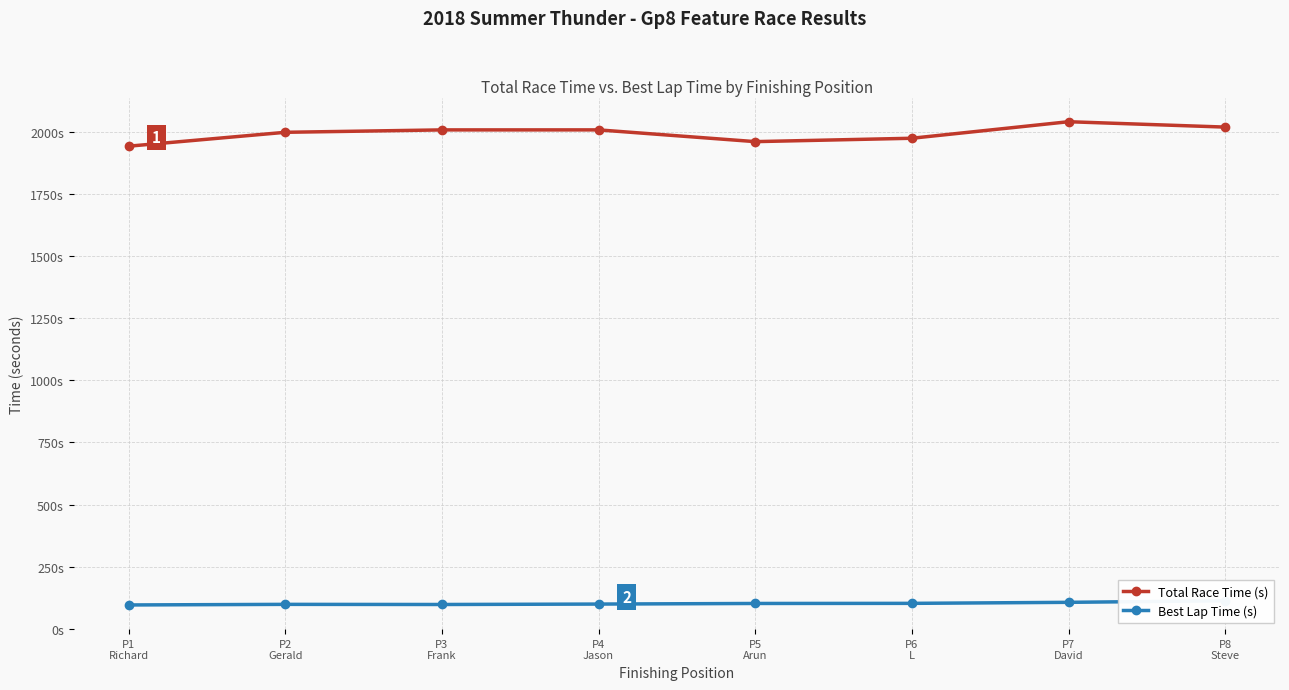

True or false: Total Race Time (s) and Best Lap Time (s) intersect in this chart.

False